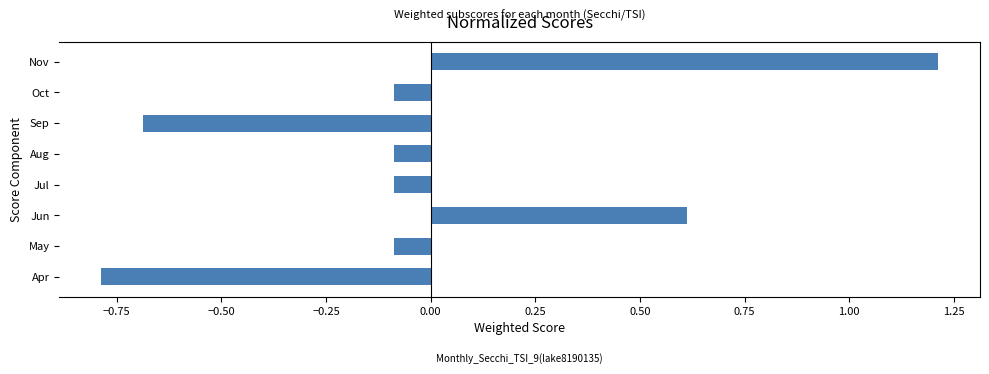

Between Aug and Jun, which is larger?

Jun